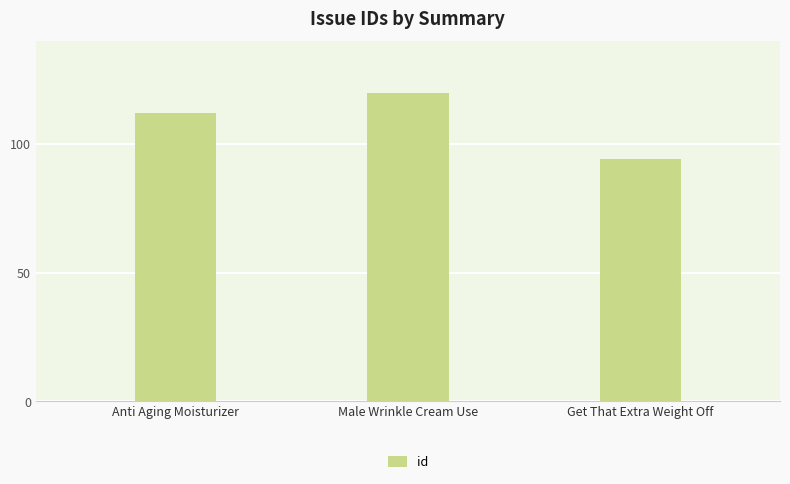

List the labels in order of value, smallest first.

Get That Extra Weight Off, Anti Aging Moisturizer, Male Wrinkle Cream Use